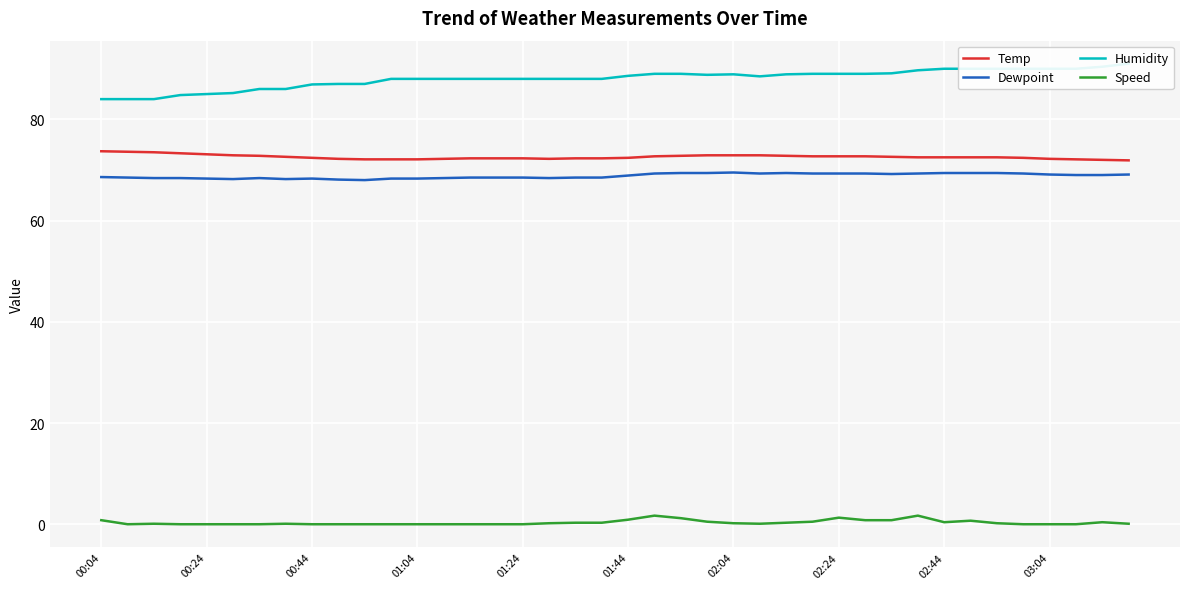

True or false: Speed and Temp intersect in this chart.

False